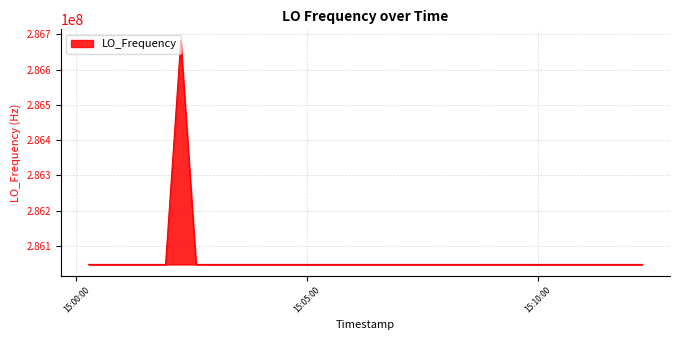

What is the minimum value shown in the chart?

286046998.1